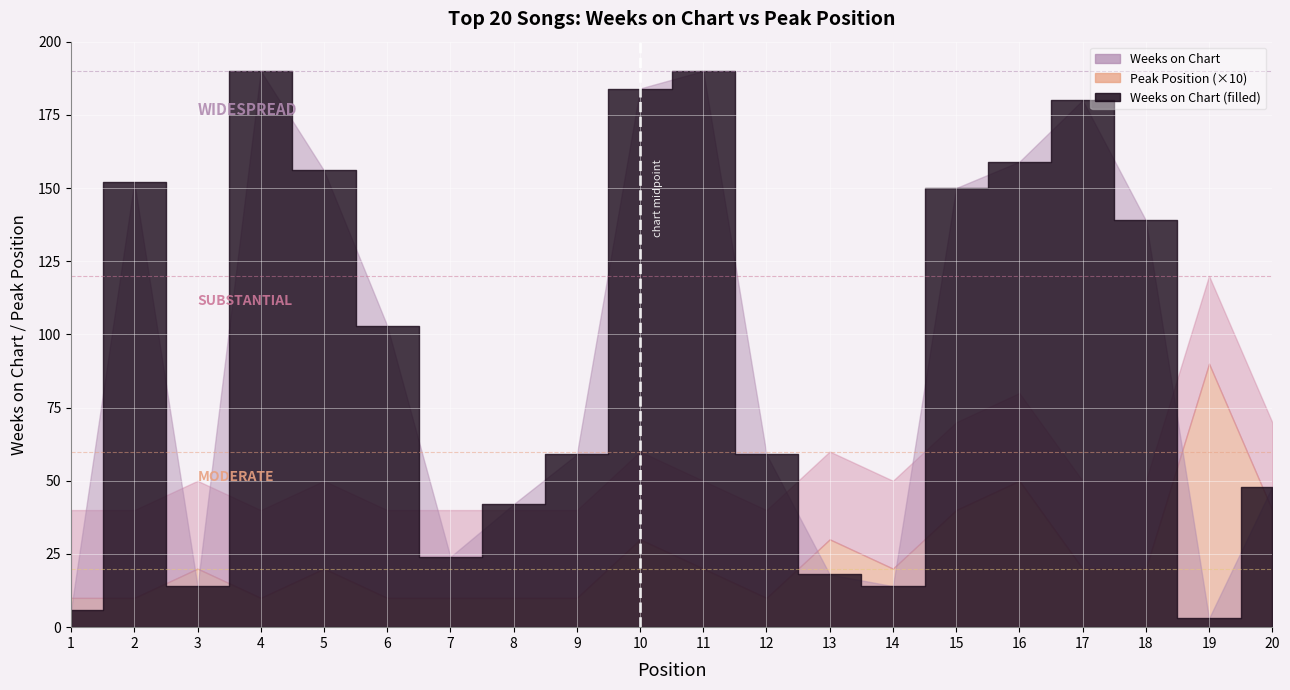

List the series in order of their peak value, highest first.

Weeks on Chart, Peak Position